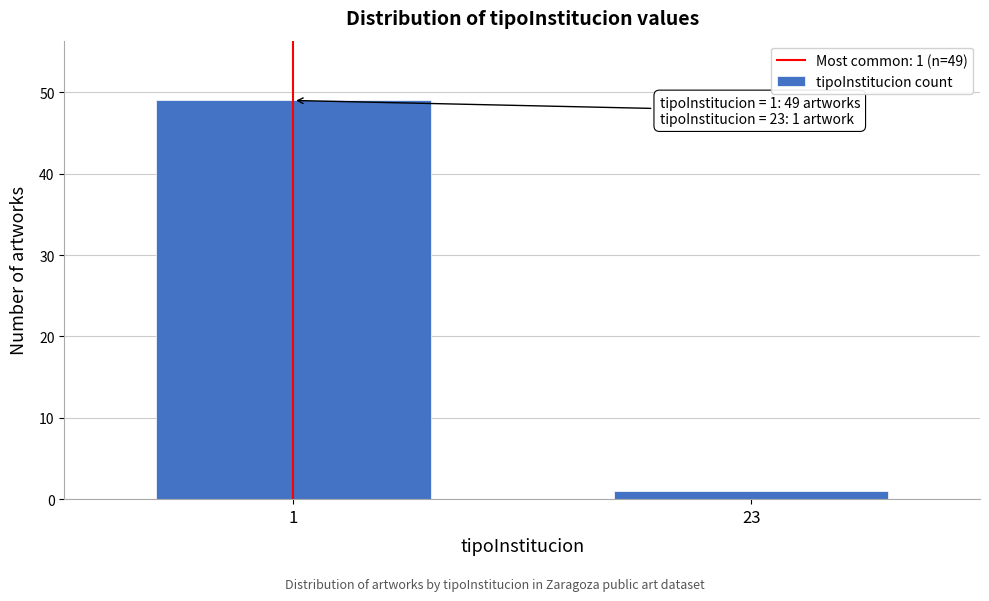

Reading right to left, transcribe all the data shown in this chart.

23=1	1=49